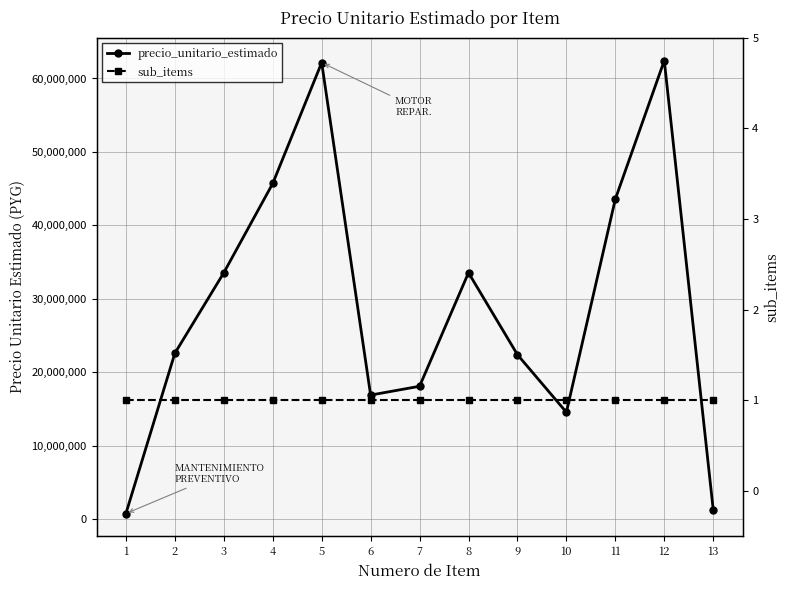

How many interior local peaks does the precio_unitario_estimado series have?

3